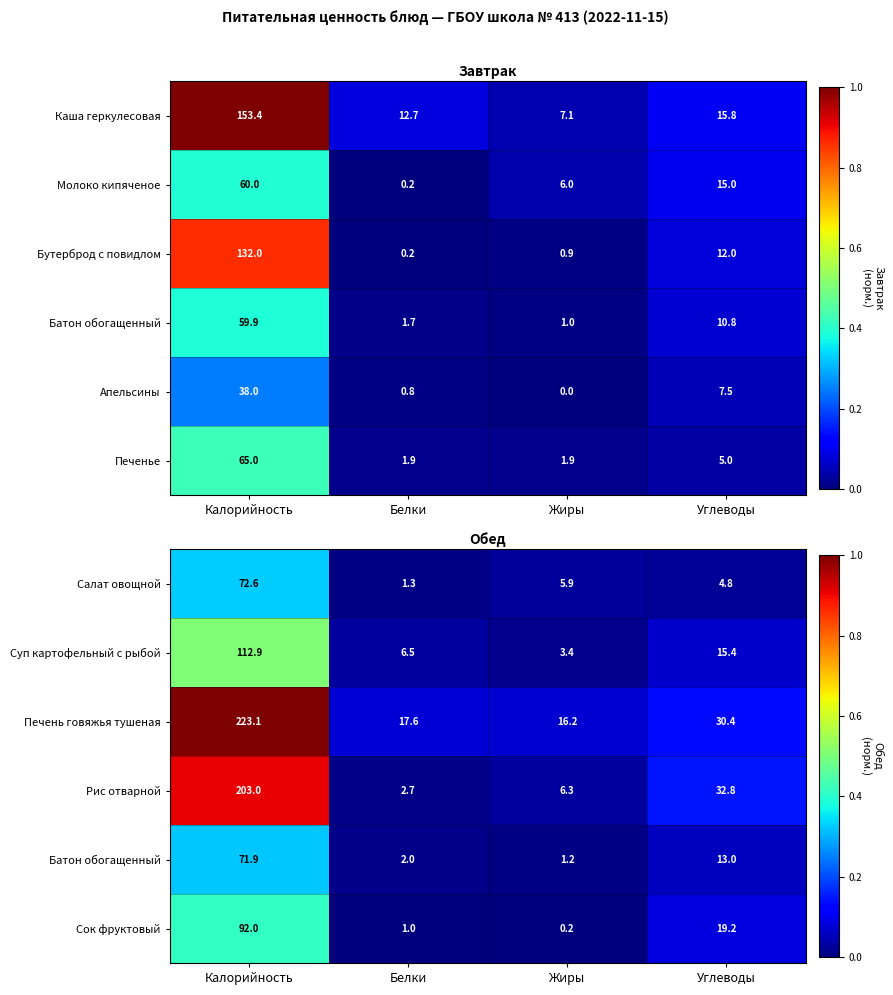

True or false: Рис отварной has a value of 0.0 at Жиры.

False